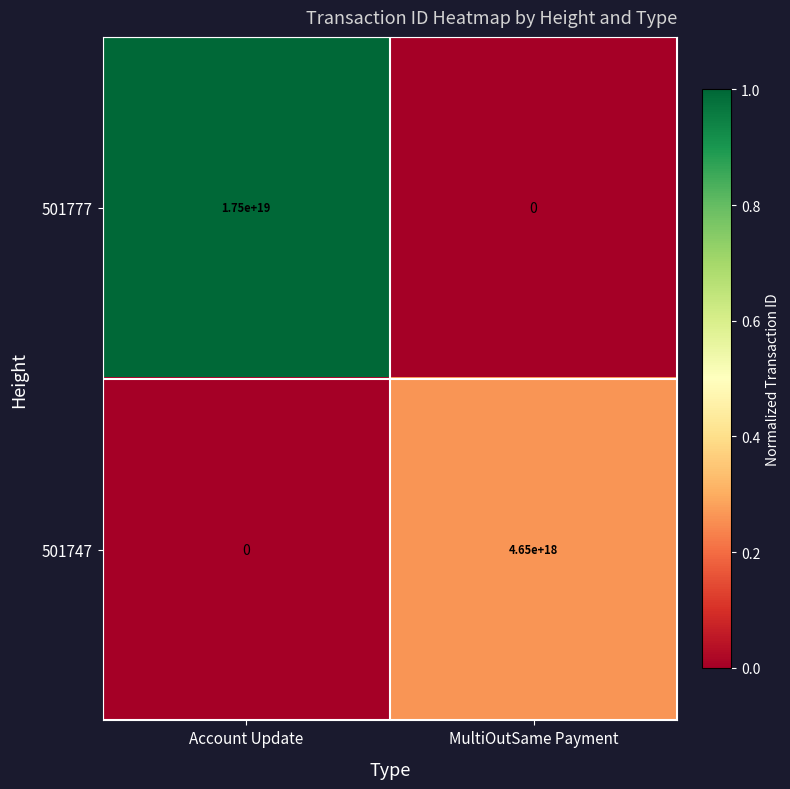

Rank the series by their maximum value, from lowest to highest.

501747, 501777